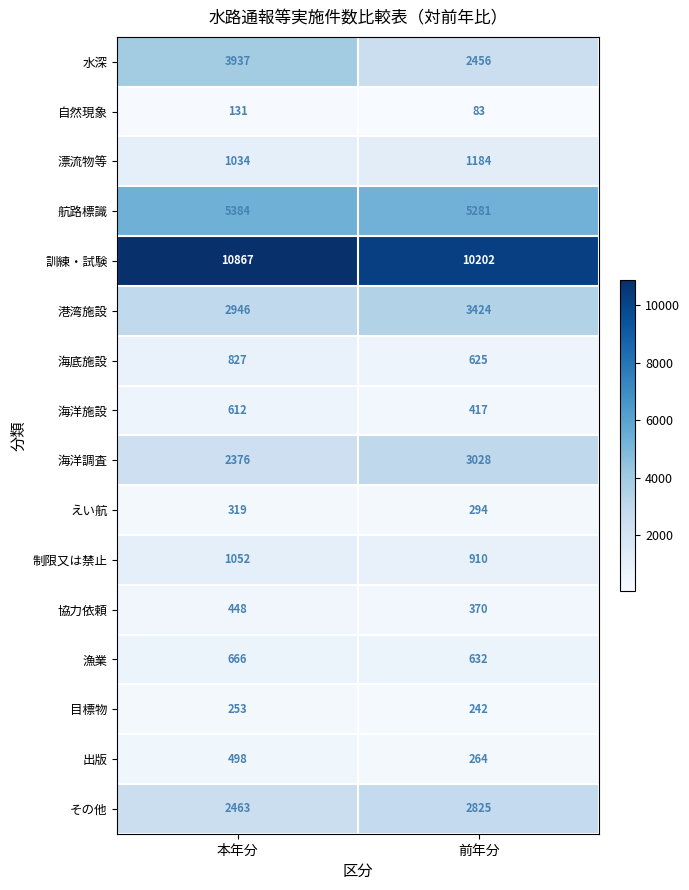

Which series has the largest range (max minus min)?

水深